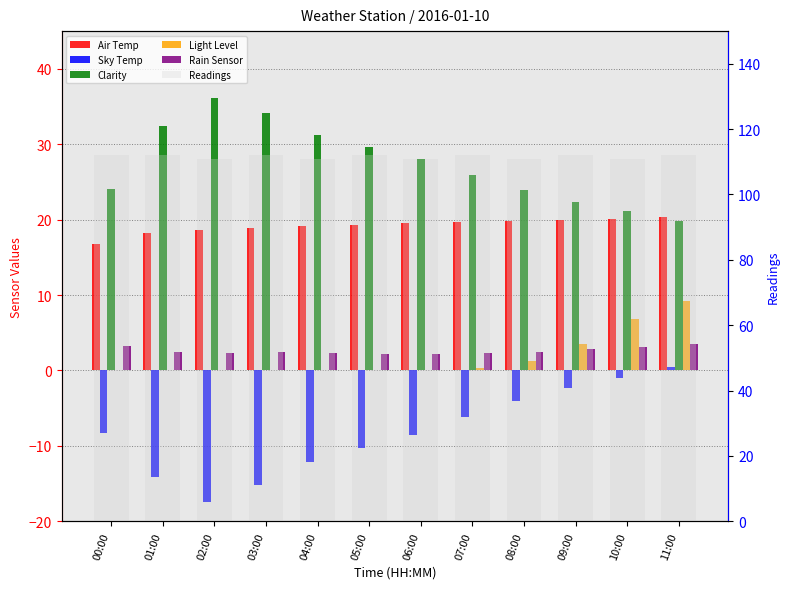

Reading left to right, extract all data points from this chart.

Air Temp: 00:00=16.8	01:00=18.2	02:00=18.6	03:00=18.9	04:00=19.1	05:00=19.3	06:00=19.5	07:00=19.7	08:00=19.8	09:00=20.0	10:00=20.1	11:00=20.3
Sky Temp: 00:00=-8.3	01:00=-14.2	02:00=-17.5	03:00=-15.2	04:00=-12.1	05:00=-10.3	06:00=-8.5	07:00=-6.2	08:00=-4.1	09:00=-2.3	10:00=-1.0	11:00=0.5
Clarity: 00:00=24.1	01:00=32.4	02:00=36.1	03:00=34.1	04:00=31.2	05:00=29.6	06:00=28.0	07:00=25.9	08:00=23.9	09:00=22.3	10:00=21.1	11:00=19.8
Light Level: 00:00=0.1	01:00=0.1	02:00=0.0	03:00=0.0	04:00=0.0	05:00=0.0	06:00=0.1	07:00=0.3	08:00=1.2	09:00=3.5	10:00=6.8	11:00=9.2
Rain Sensor: 00:00=3.2	01:00=2.5	02:00=2.3	03:00=2.4	04:00=2.3	05:00=2.2	06:00=2.2	07:00=2.3	08:00=2.5	09:00=2.8	10:00=3.1	11:00=3.5
Readings: 00:00=112.0	01:00=112.0	02:00=111.0	03:00=112.0	04:00=111.0	05:00=112.0	06:00=111.0	07:00=112.0	08:00=111.0	09:00=112.0	10:00=111.0	11:00=112.0